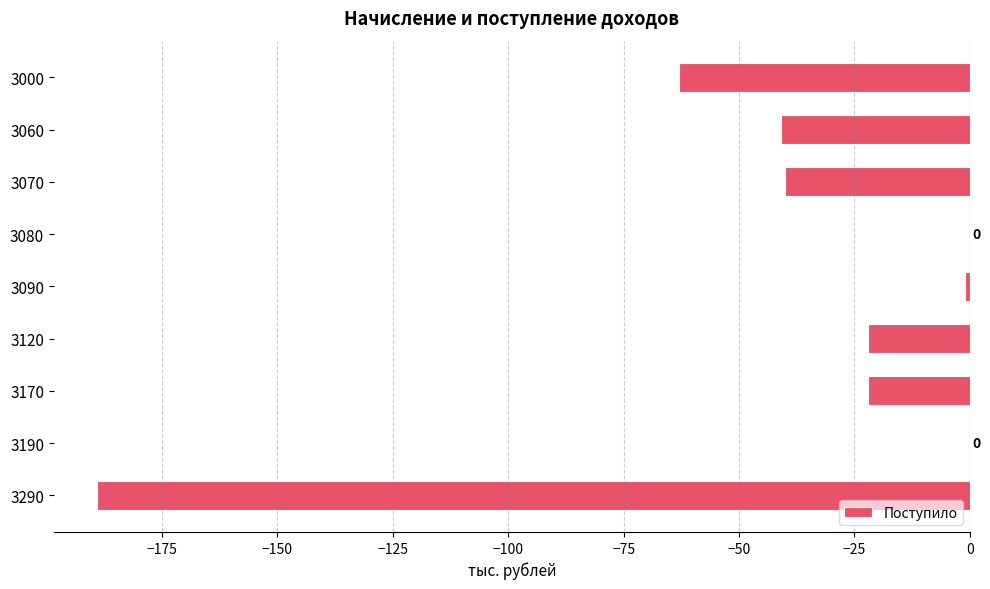

What is the sum of the values at 3000 and 3090?

-64